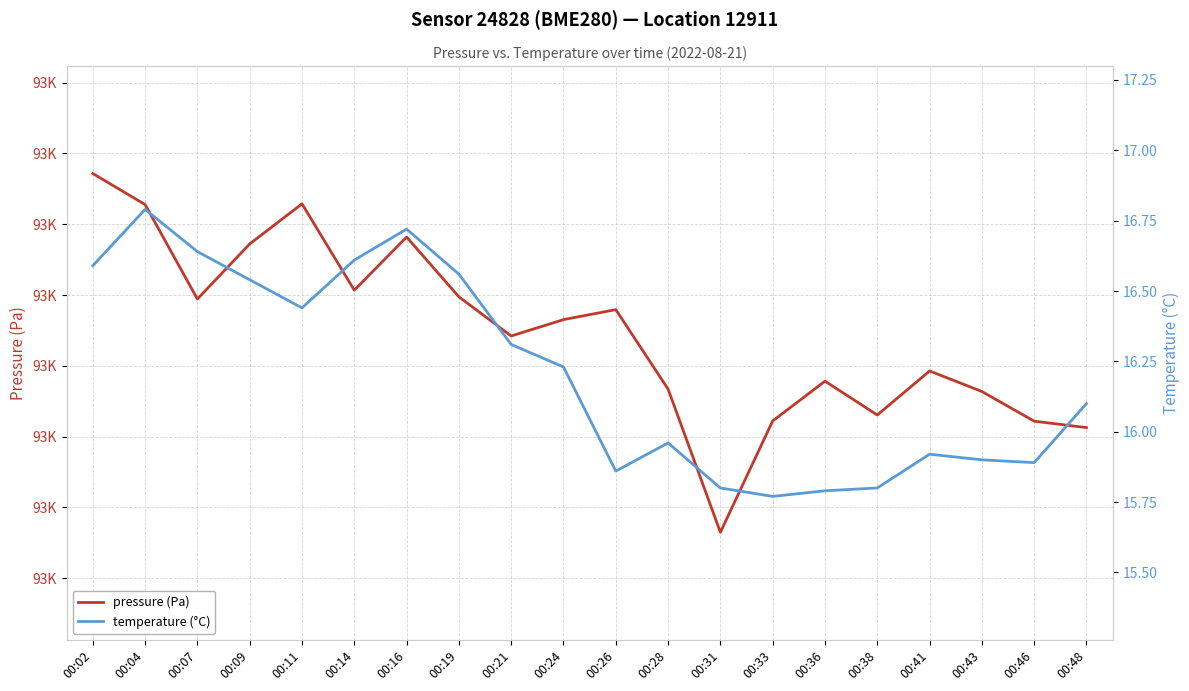

At how many categories does at least one series exceed 65165?

20